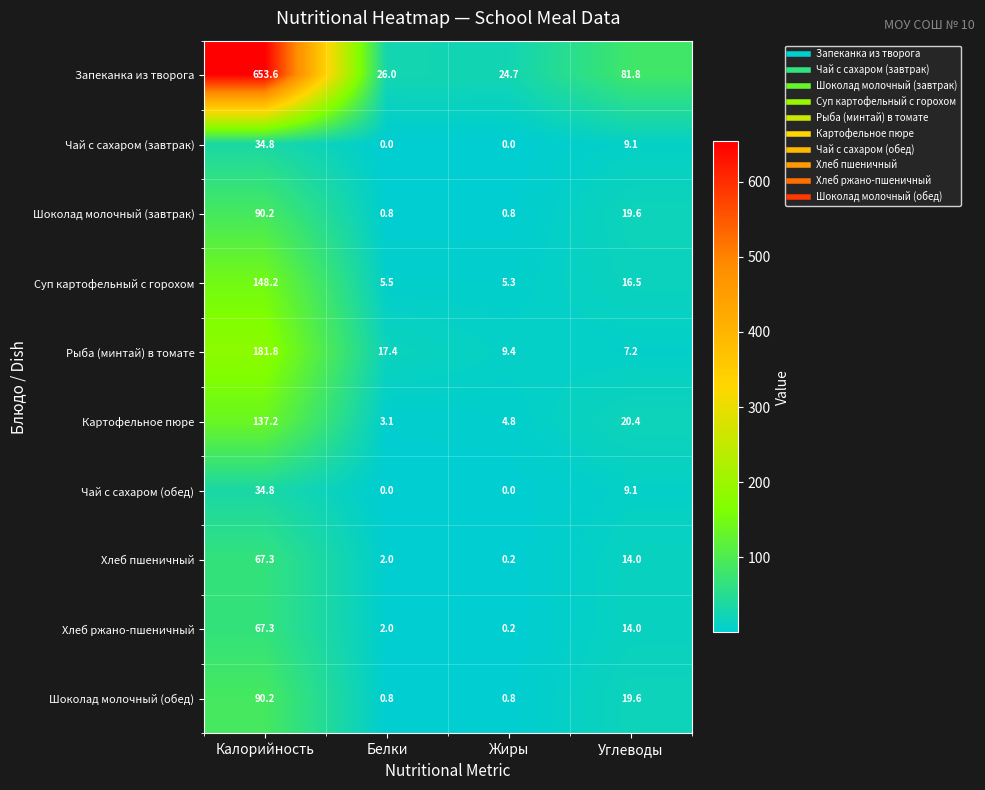

Which series changed the most between Жиры and Углеводы?

Запеканка из творога